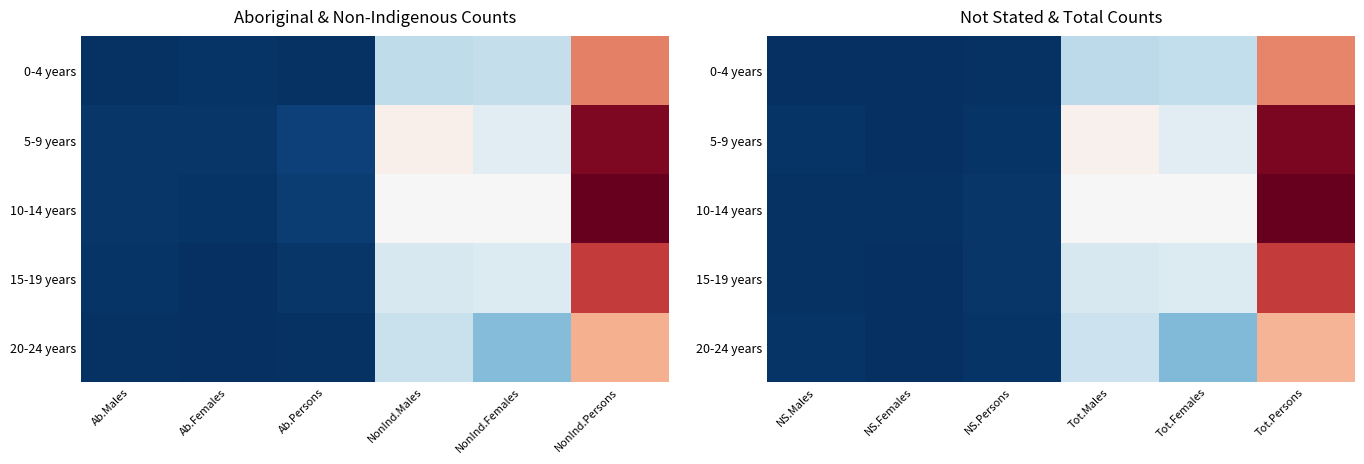

Is it true that 5-9 years equals 1411 at Tot.Persons?

False